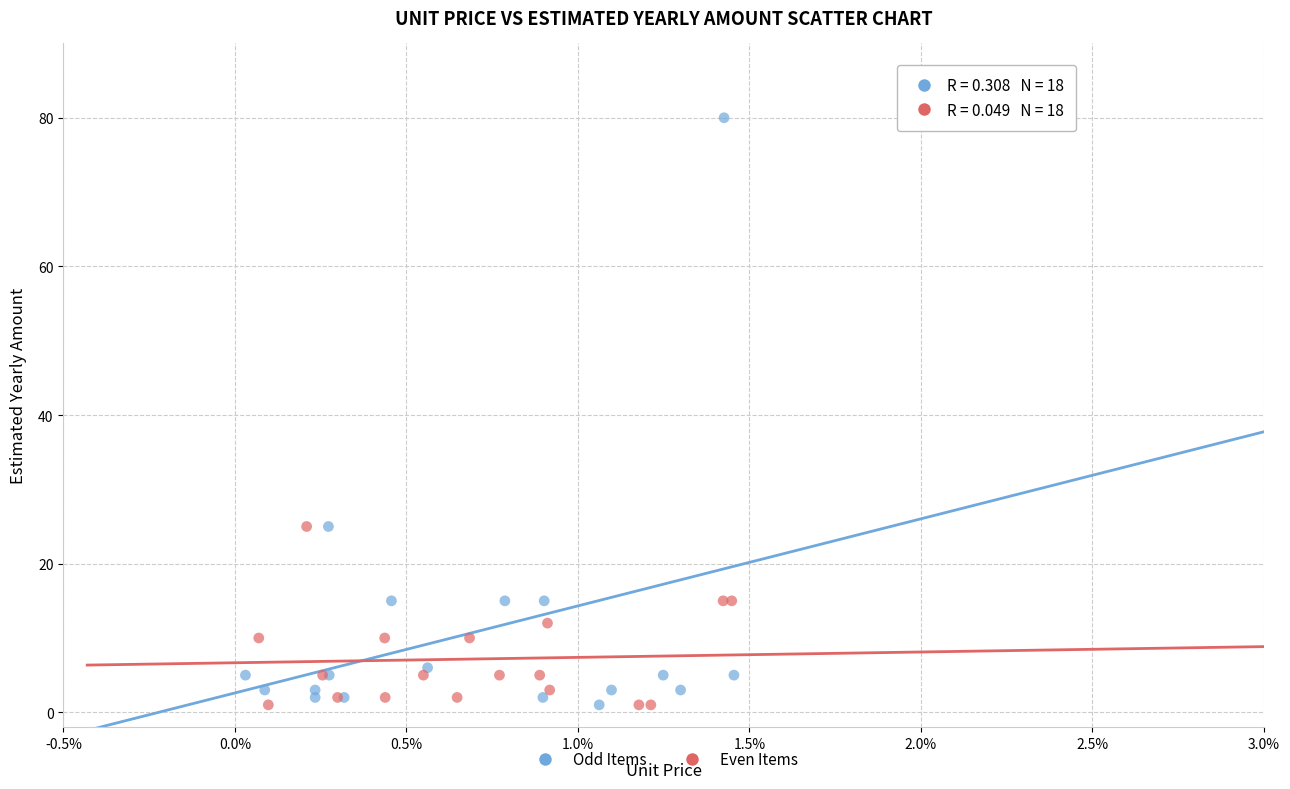

Which series has the largest Y range (max minus min)?

Odd Items